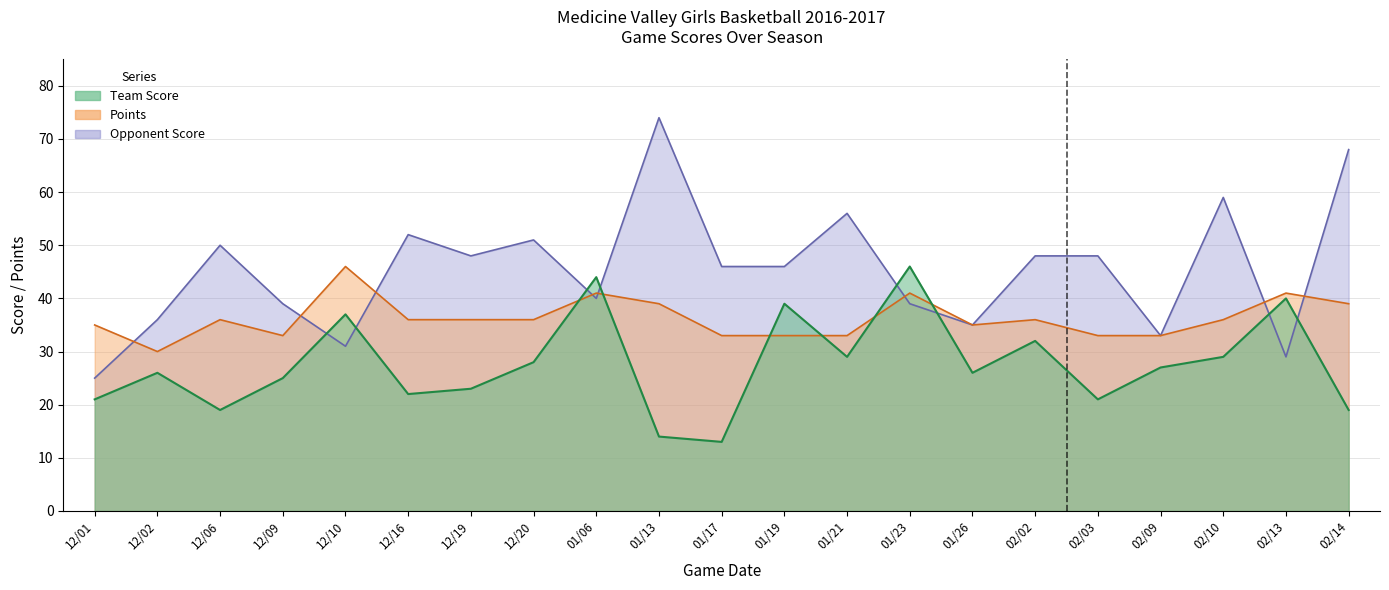

Which series changed the most between 02/13 and 02/14?

Opponent Score